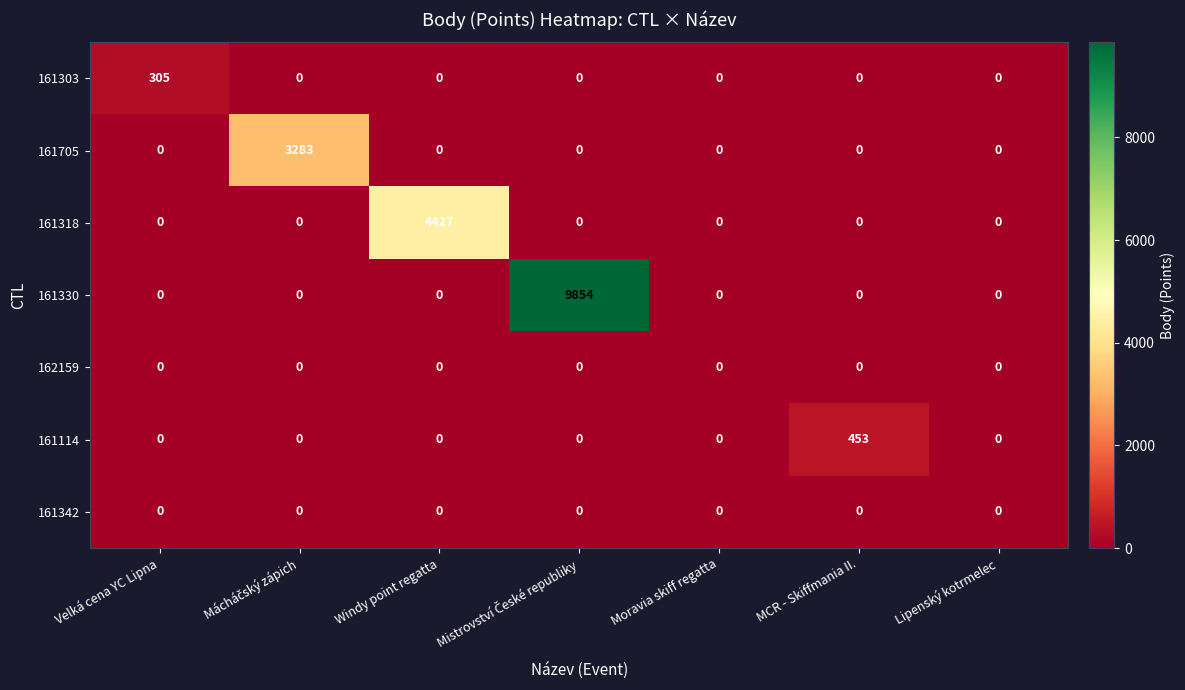

Which series has the largest range (max minus min)?

161330